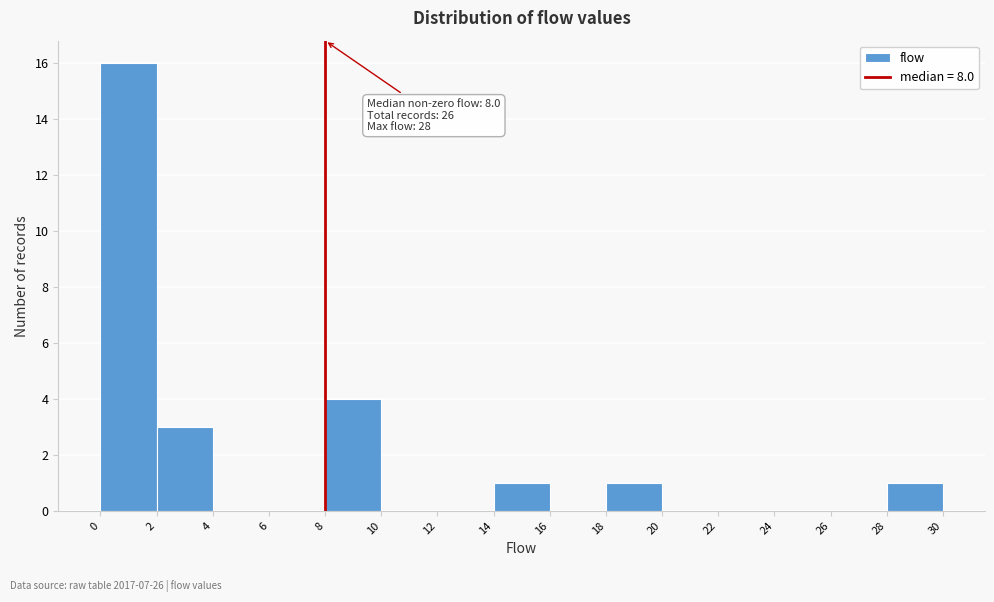

Over which range of the x-axis is the bar tallest?

0 to 2